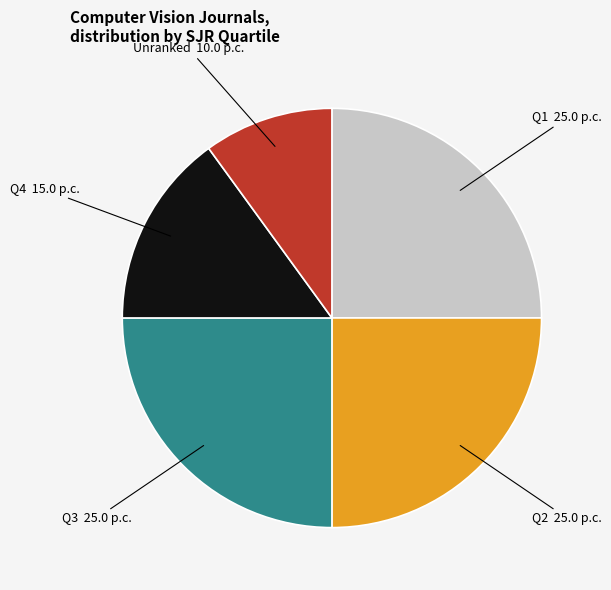

How many slices are in this pie chart?

5